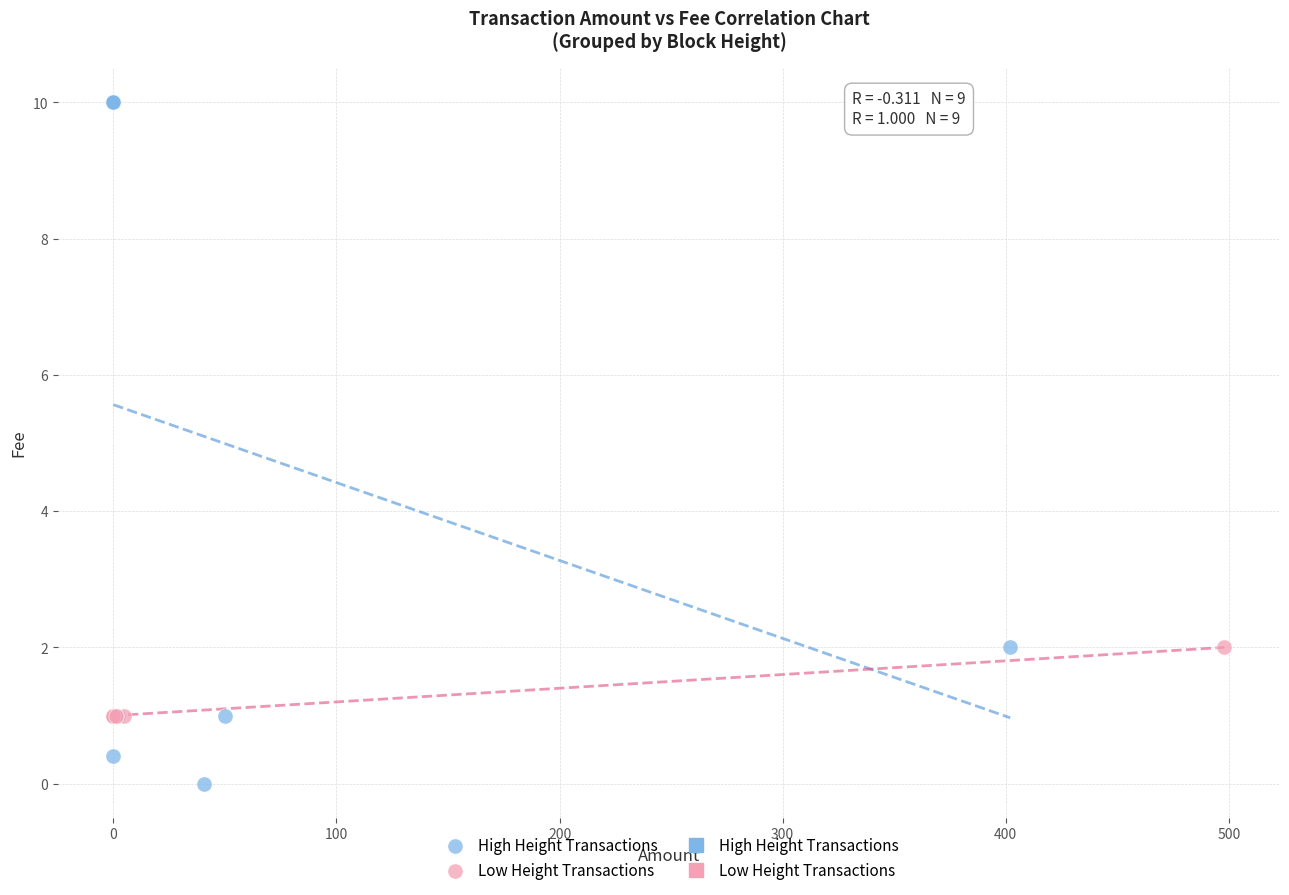

Which series reaches the maximum Y coordinate?

High Height Transactions